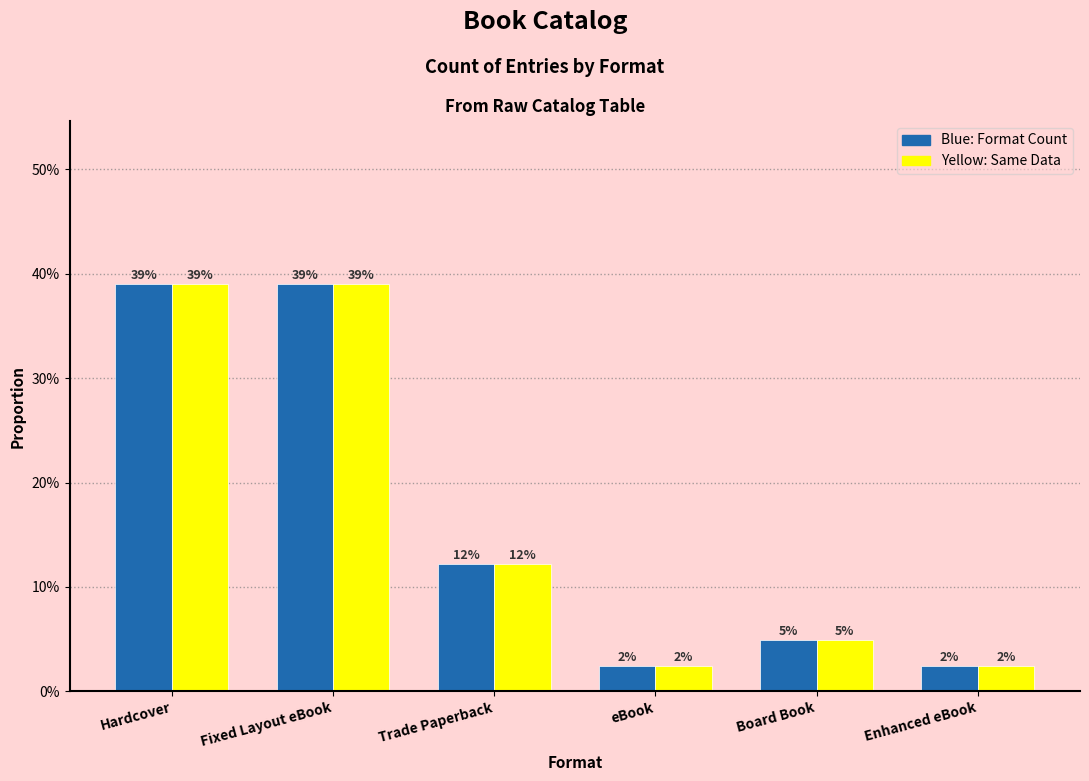

What is the label of the 1st bar from the left?

Hardcover